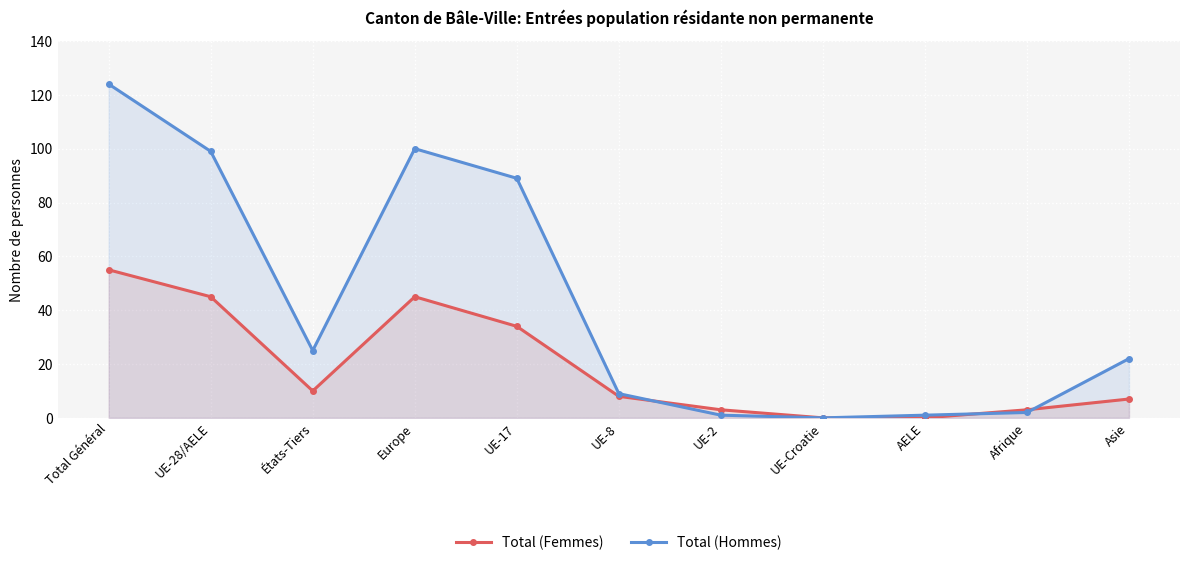

What value does the Total (Hommes) series have at UE-8, to the nearest 10?

10